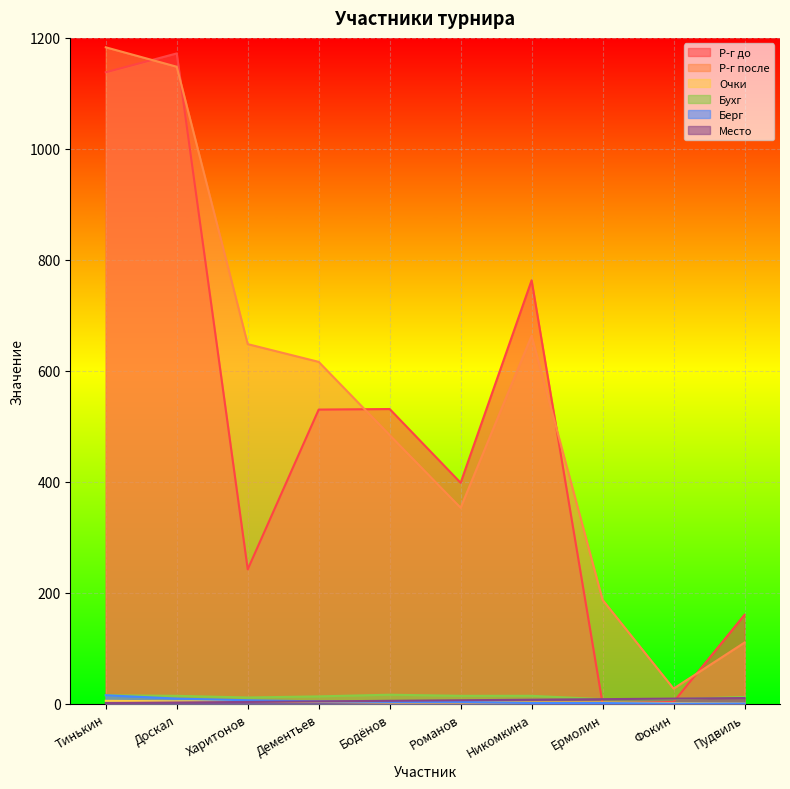

True or false: Берг has more than 0 interior local peaks.

False